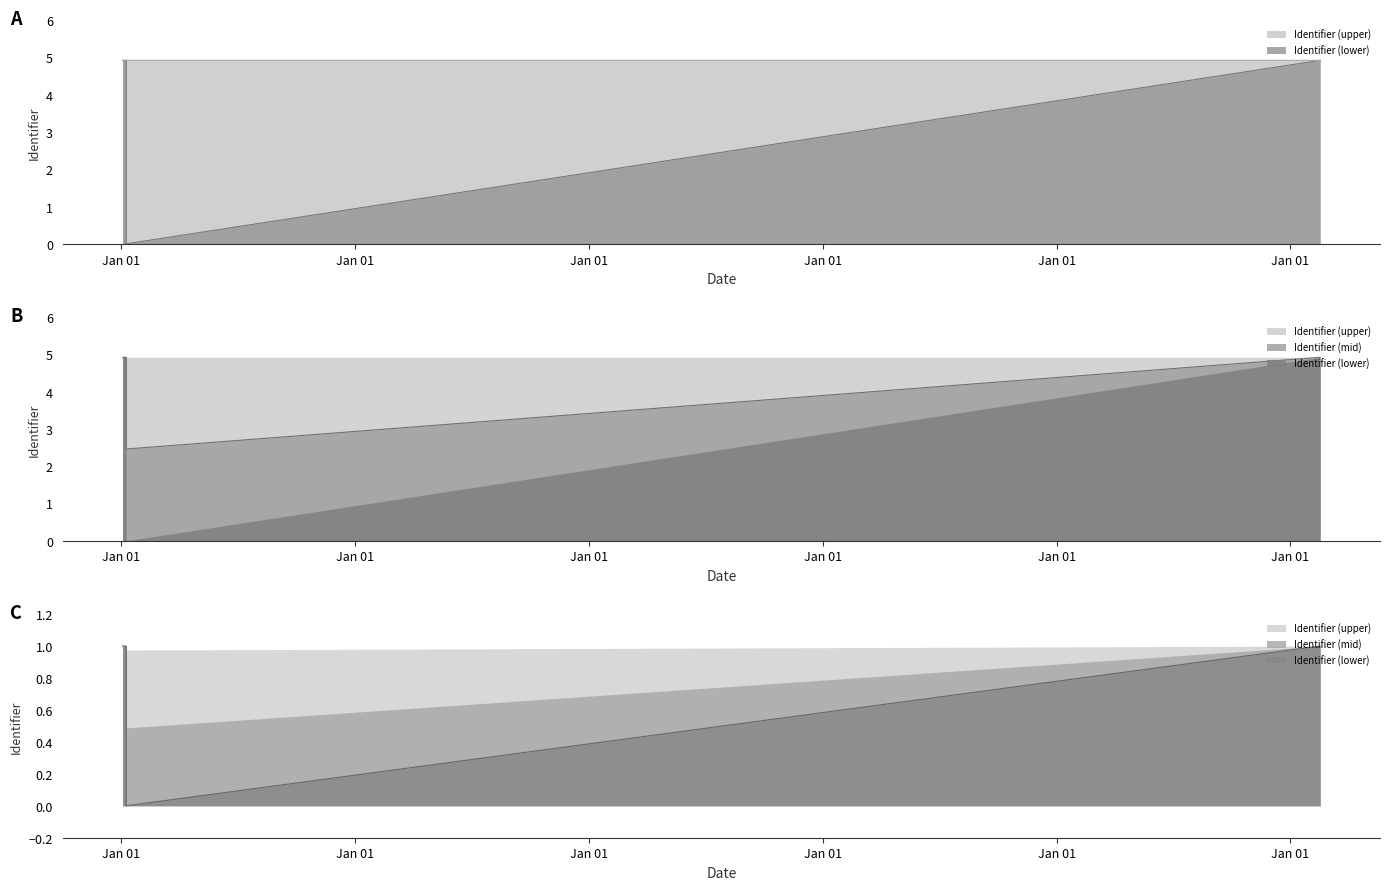

Rank the series by their maximum value, from highest to lowest.

Identifier (lower), Identifier (upper)